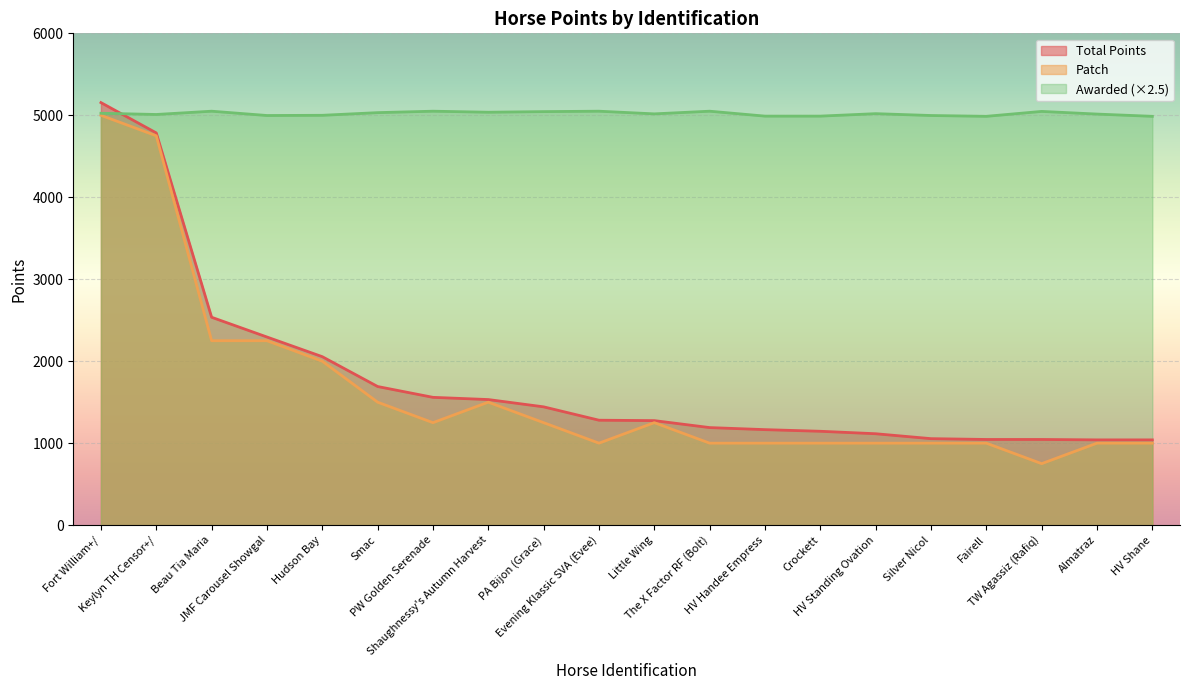

How many series are shown in this chart?

3